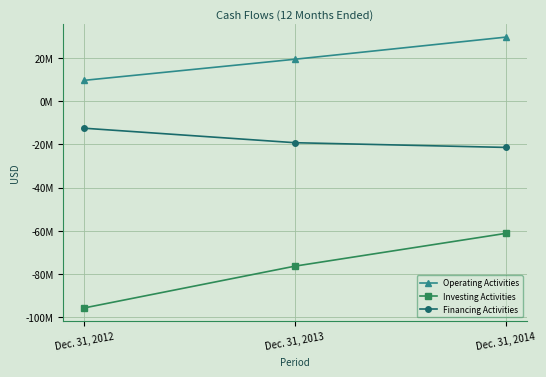

What are all the series names shown in the legend?

Operating Activities, Investing Activities, Financing Activities